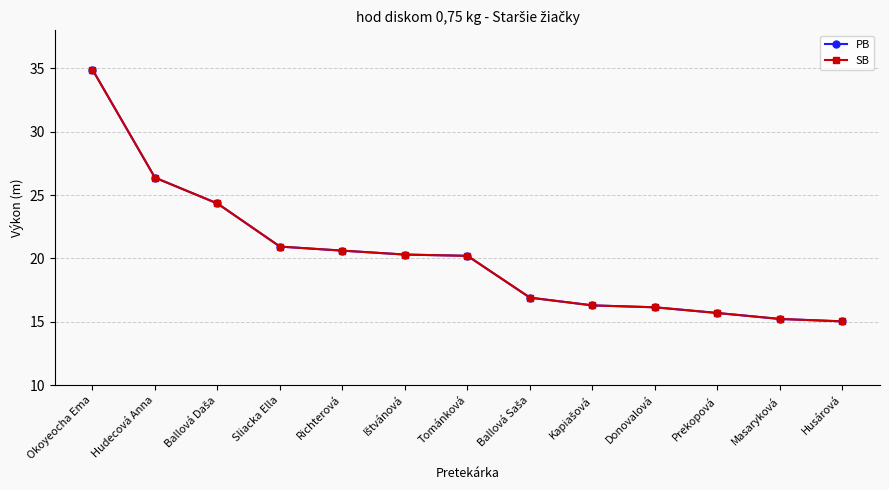

Does the chart have visible grid lines?

Yes